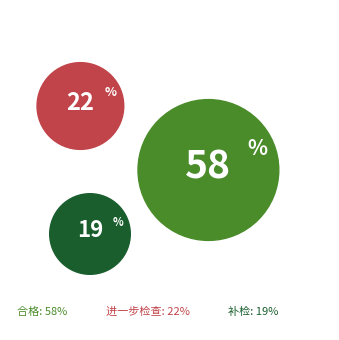

Does any single category account for the majority?

Yes